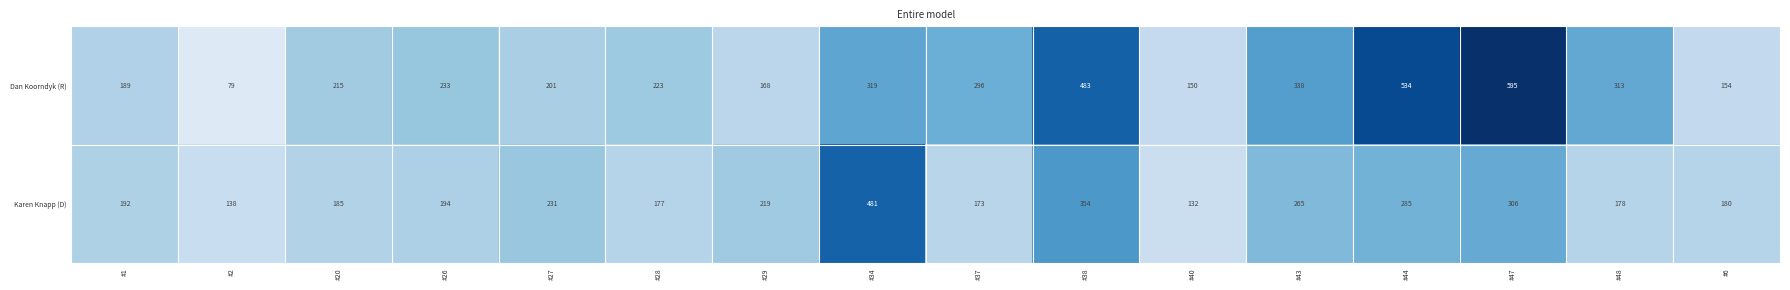

Between #2 and #29, which series saw the biggest shift?

Dan Koorndyk (R)